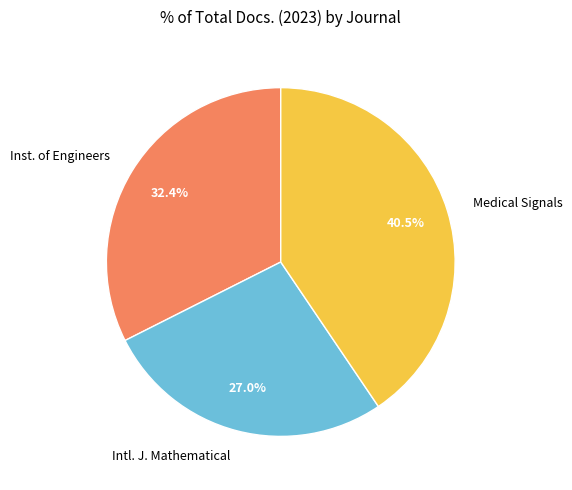

What is the largest slice in the pie chart?

Medical Signals